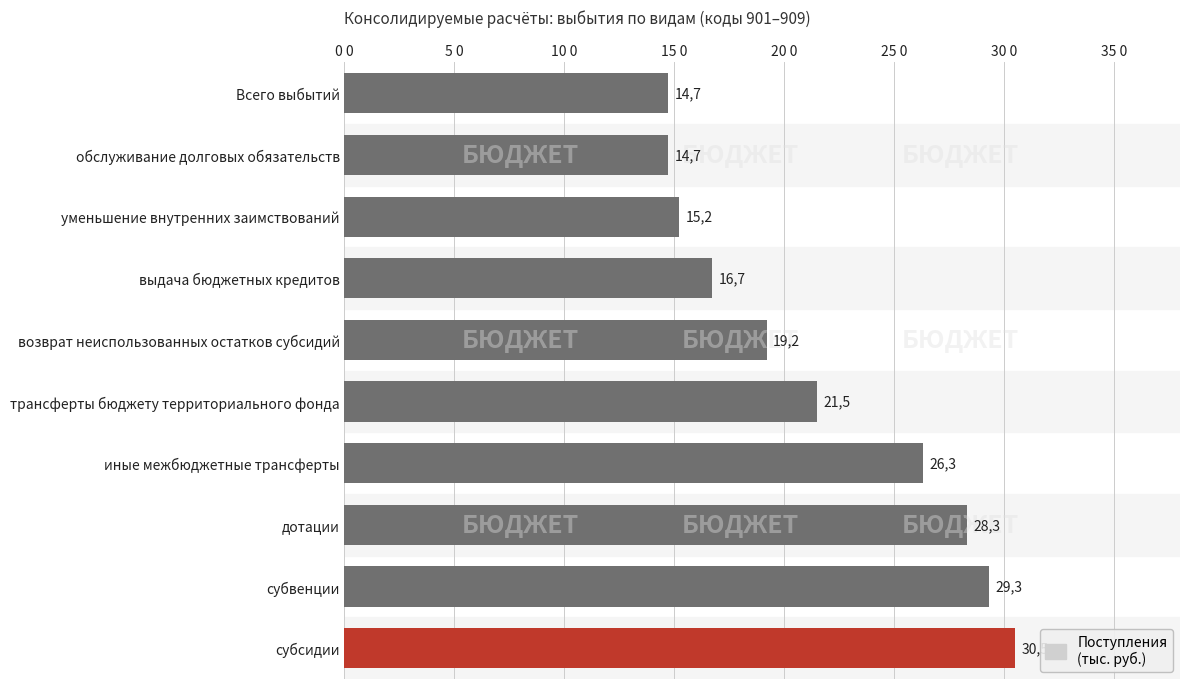

Does the chart contain any negative values?

No